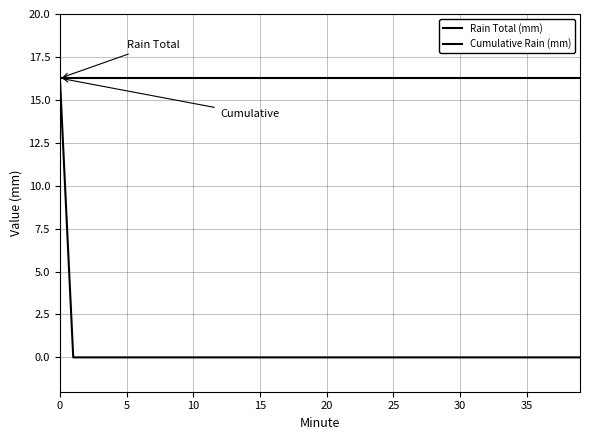

True or false: Cumulative Rain (mm) and Rain Total (mm) intersect in this chart.

False